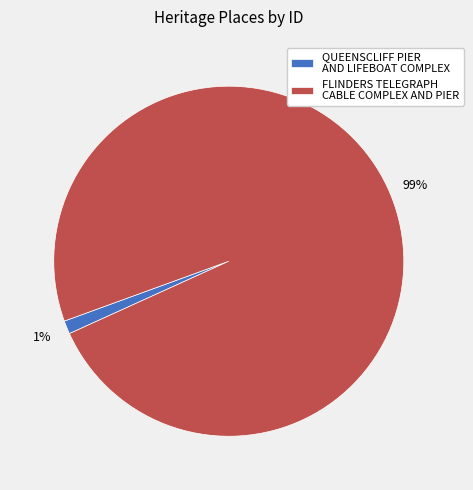

Is it true that FLINDERS TELEGRAPH CABLE COMPLEX AND PIER is 99% of the pie?

True